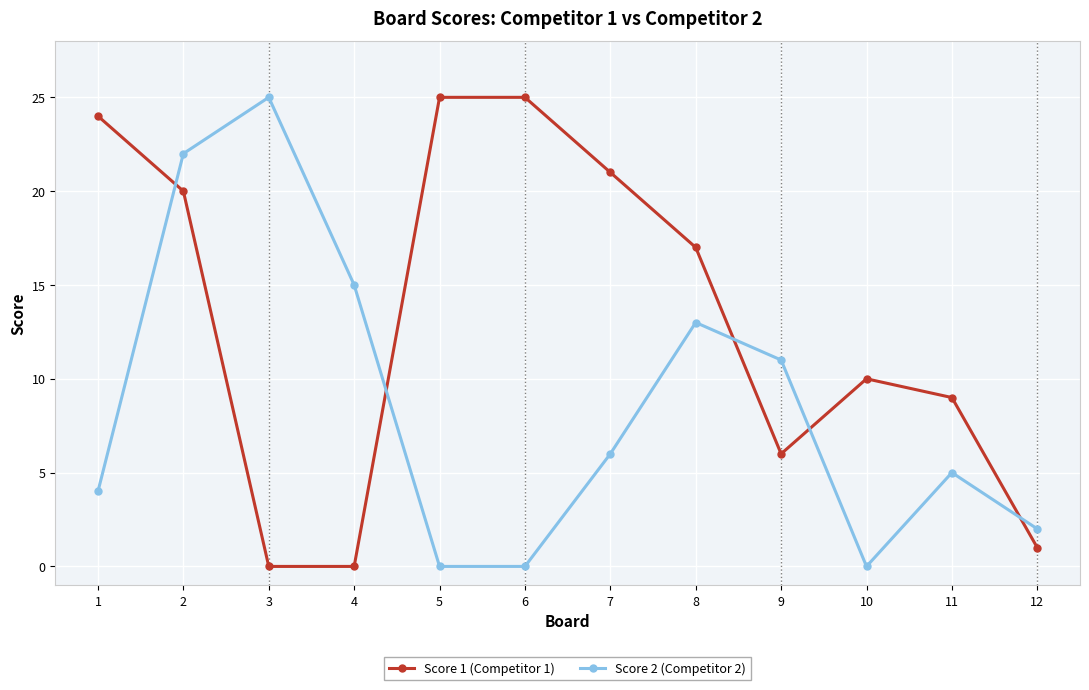

Read the Score 2 (Competitor 2) value at 1, to the nearest 5.

5